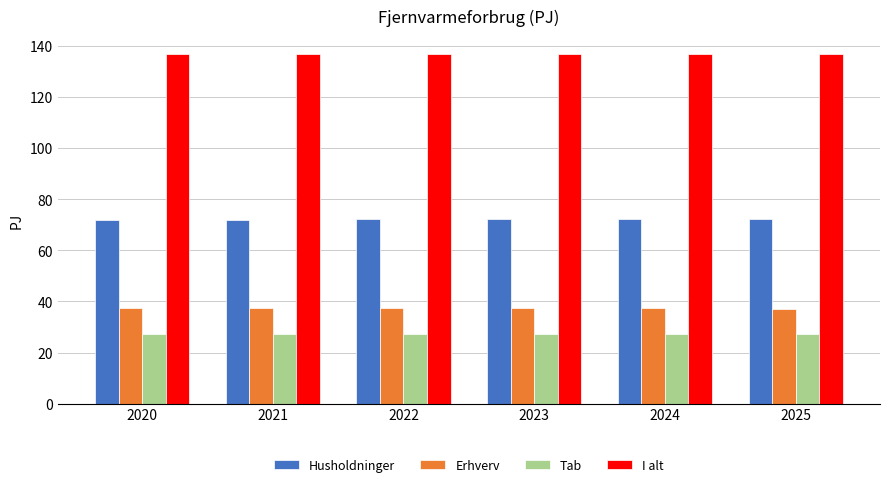

What is the approximate value of Tab at 2024?

27.4